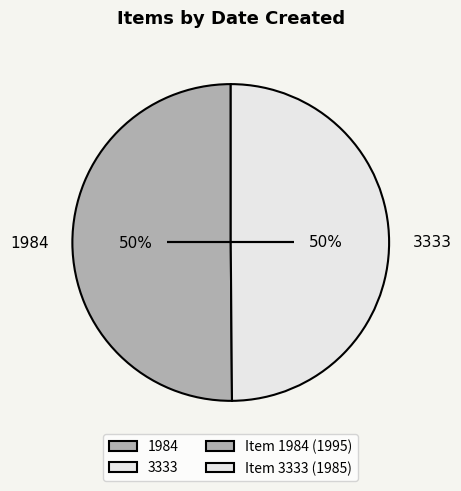

Is the sum of 1984 and 3333 greater than half?

Yes